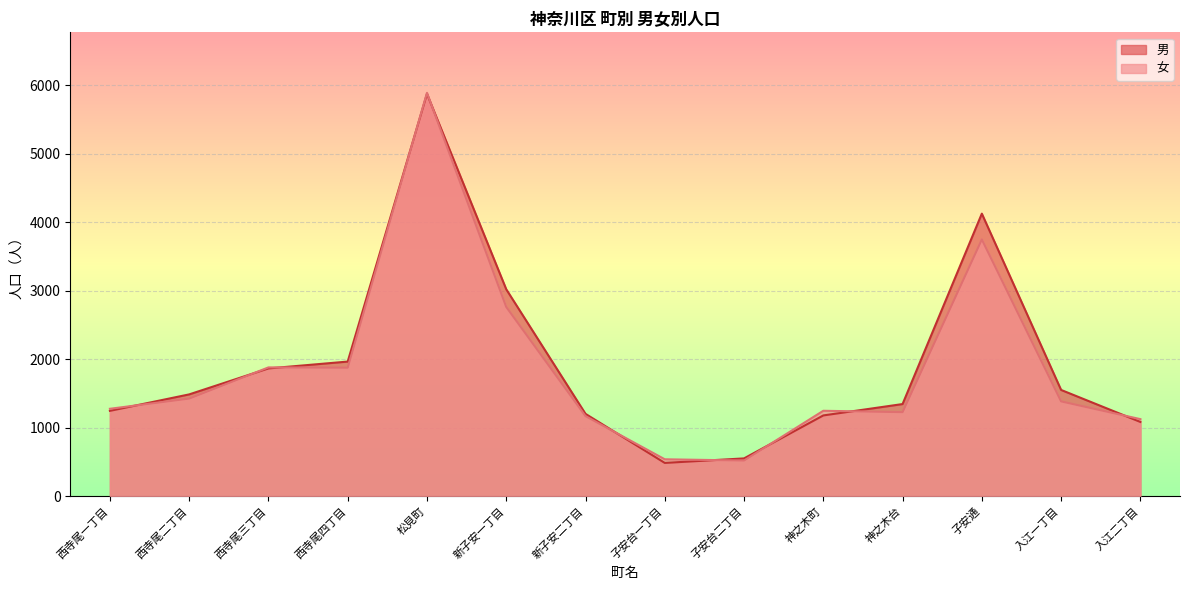

Reading left to right, what are all the values shown in this chart?

男: 1245	1485	1864	1964	5871	3019	1201	485	551	1178	1344	4123	1550	1083
女: 1275	1424	1879	1875	5886	2761	1168	538	520	1246	1226	3746	1383	1124